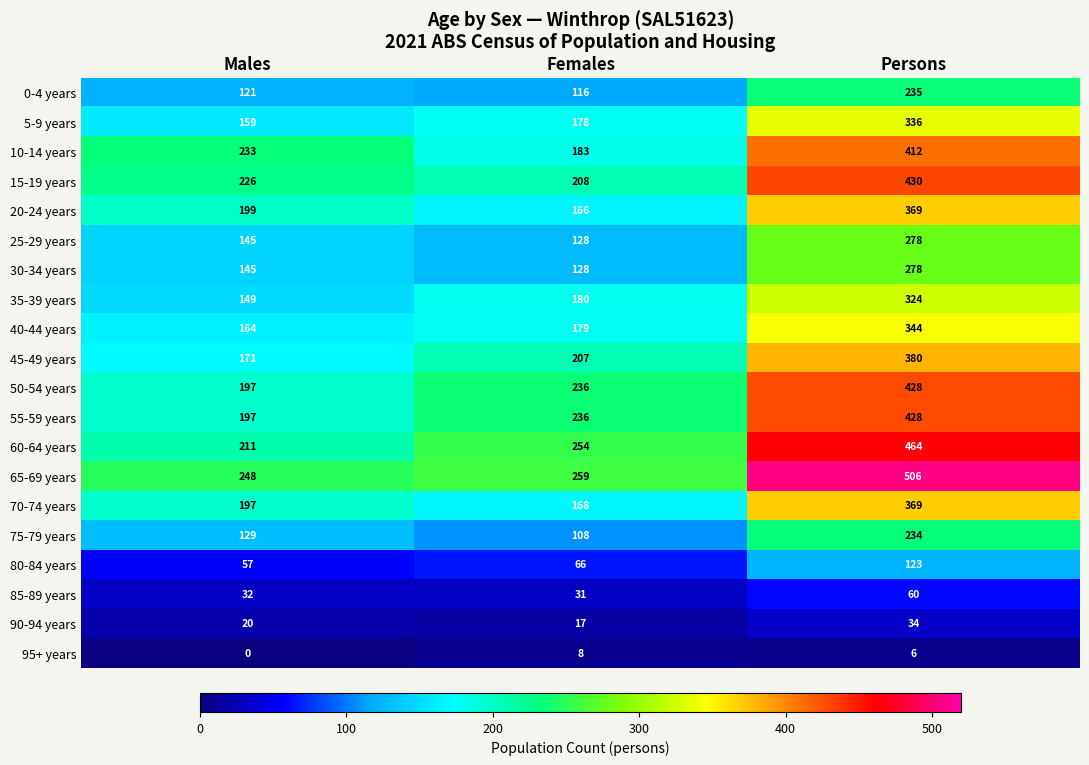

Rank the categories by 50-54 years value from highest to lowest.

Persons, Females, Males